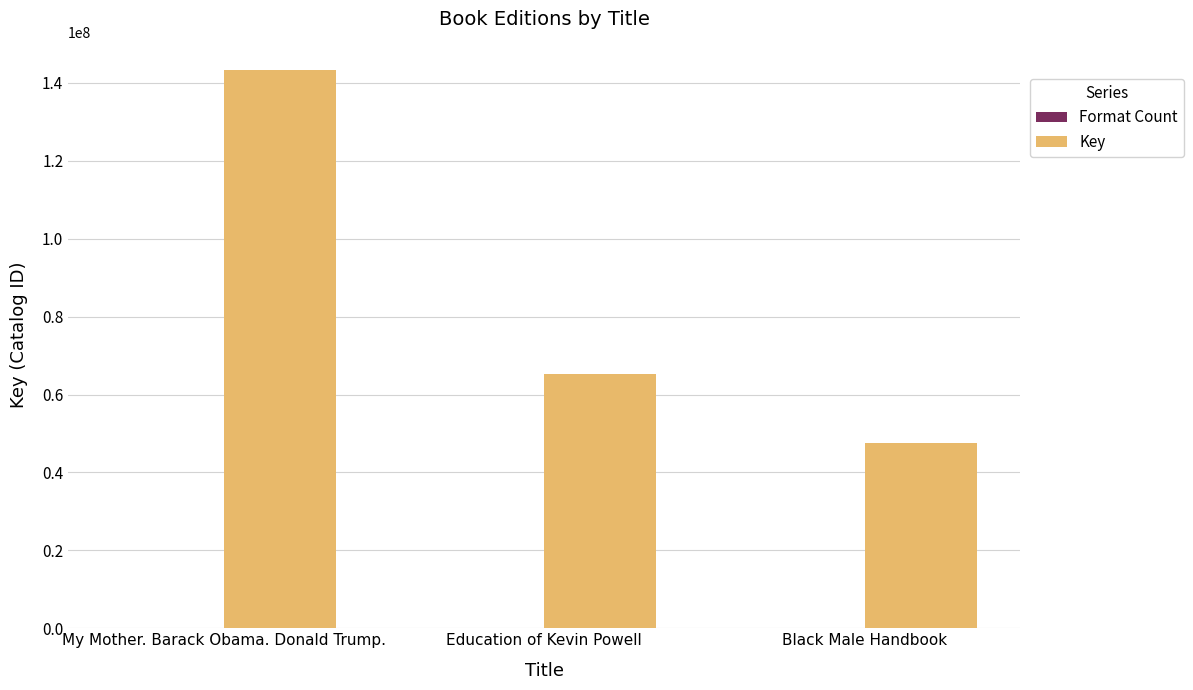

Which category has the highest value in the Key series?

My Mother. Barack Obama. Donald Trump.